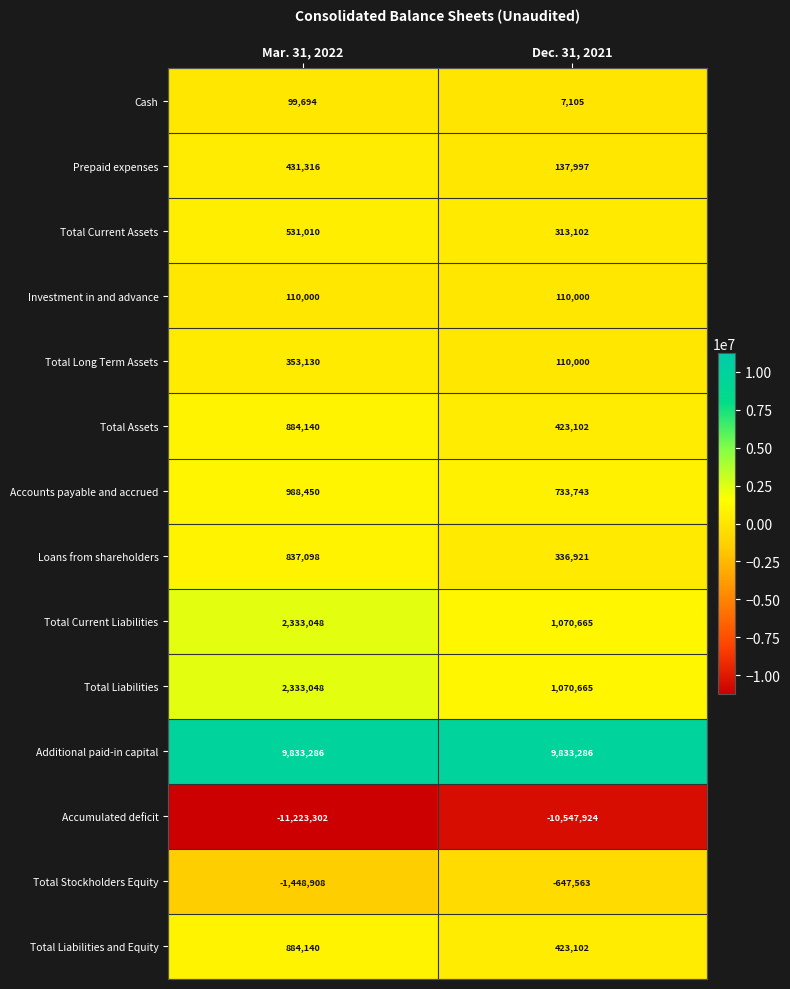

What is the difference between the maximum and minimum values in the Loans from shareholders series?

500177